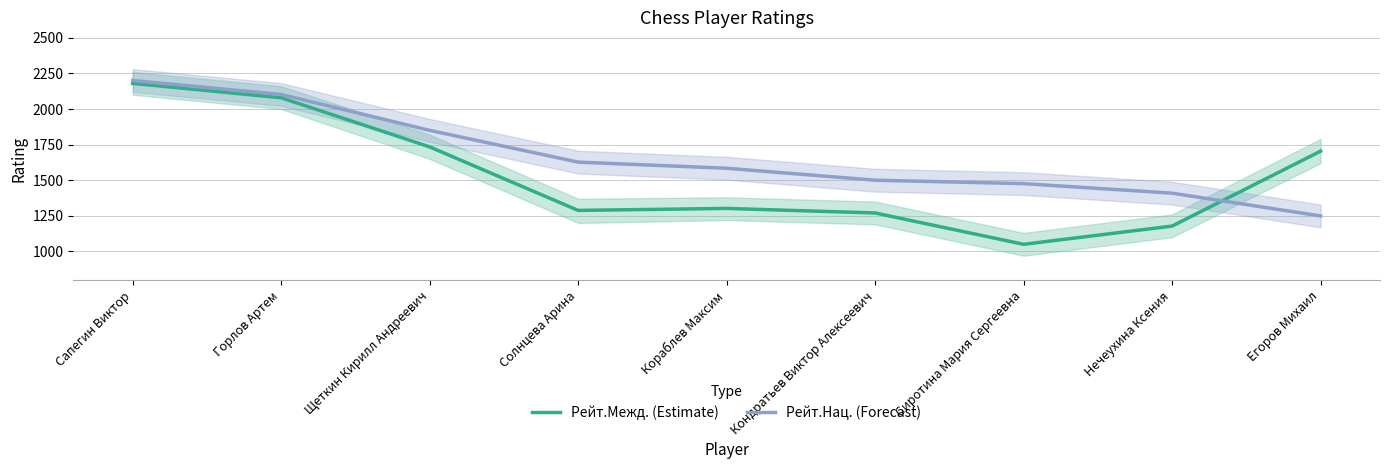

Where do Рейт.Нац. (Forecast) and Рейт.Межд. (Estimate) first cross each other?

Нечеухина Ксения and Егоров Михаил